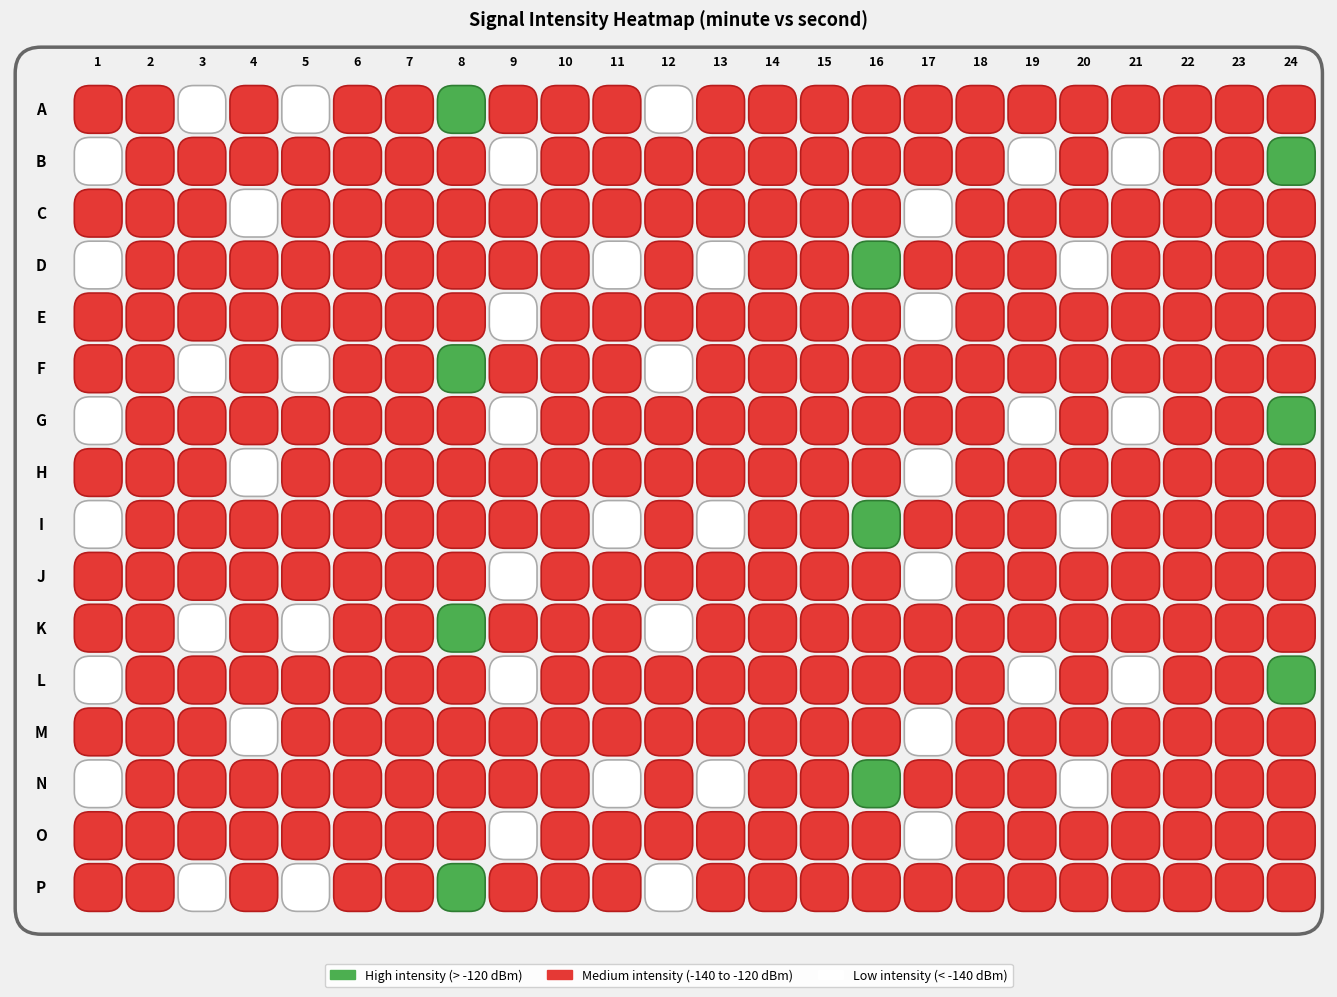

What is the sum of the 15 values at 14 and 23?

-263.3